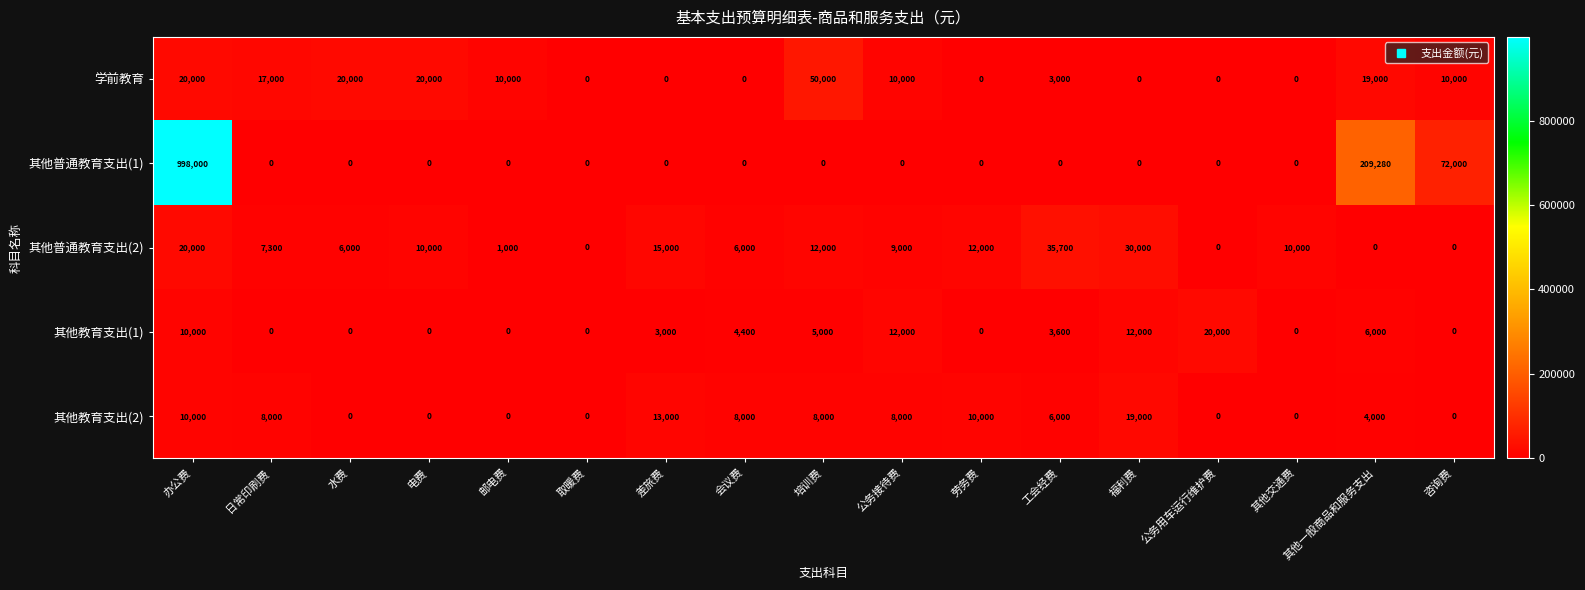

The 其他教育支出(2) series shows 6392 at 电费. True or false?

False